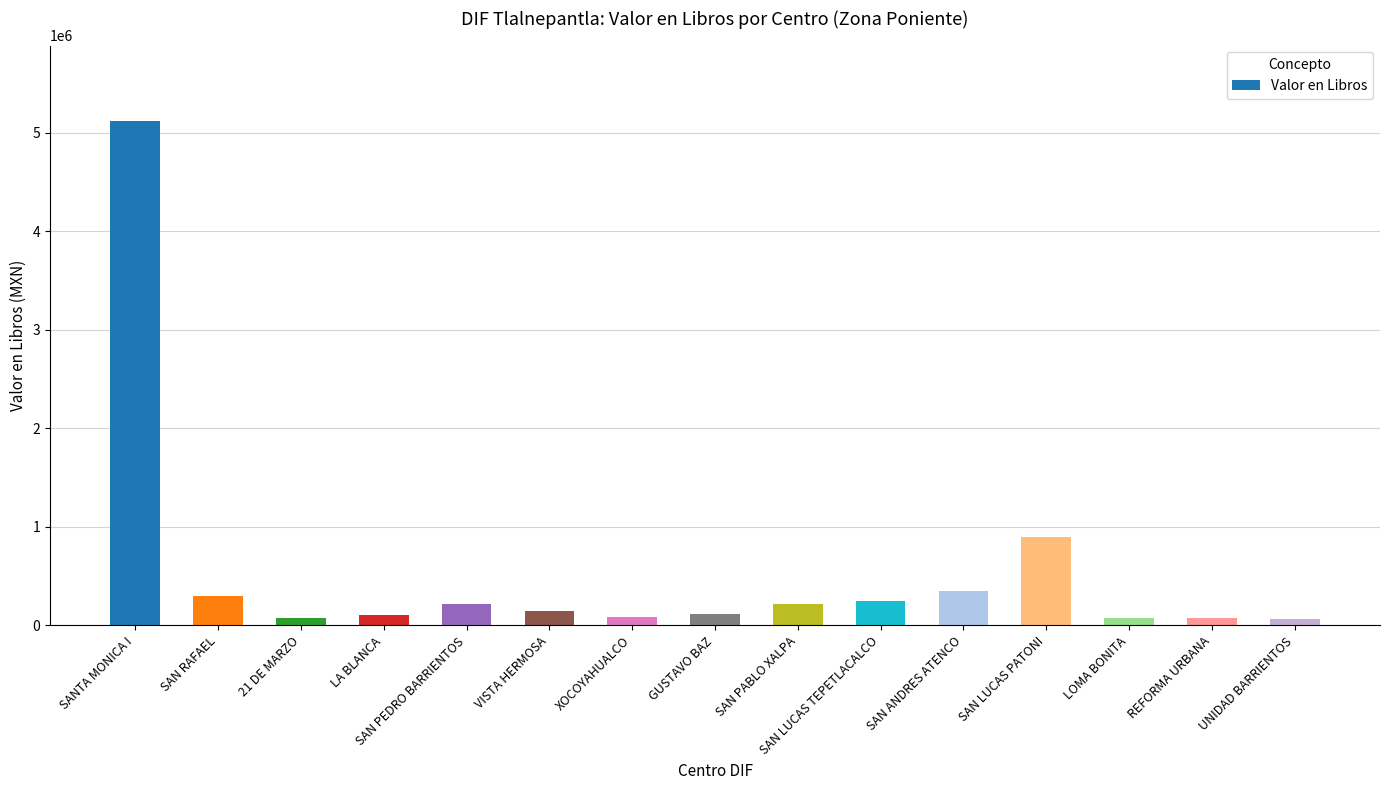

Read the value at VISTA HERMOSA.

150000